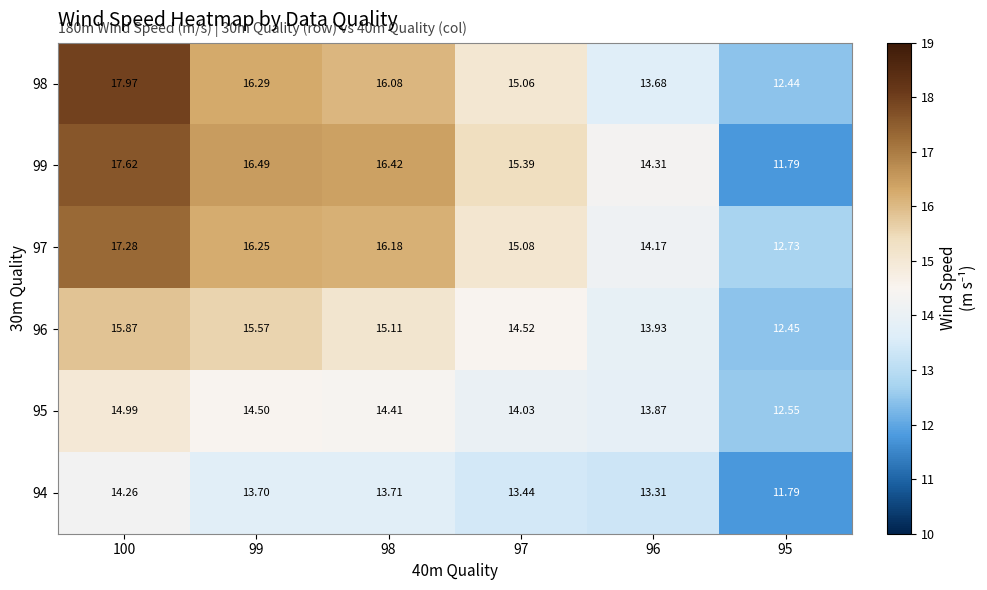

Is the value of 96 at 95 greater than the value of 98 at 96?

No